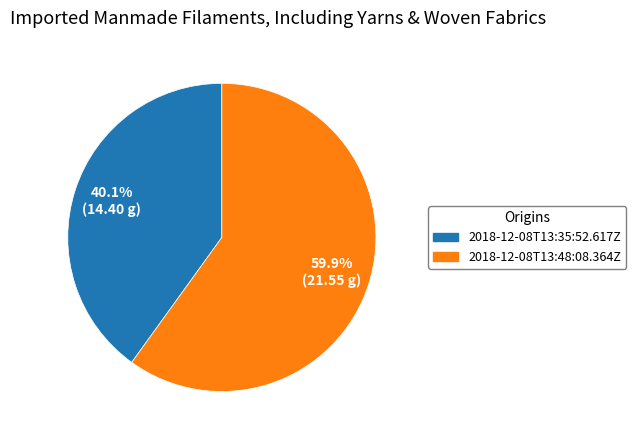

Does 2018-12-08T13:35:52.617Z account for over 50% of the chart?

No